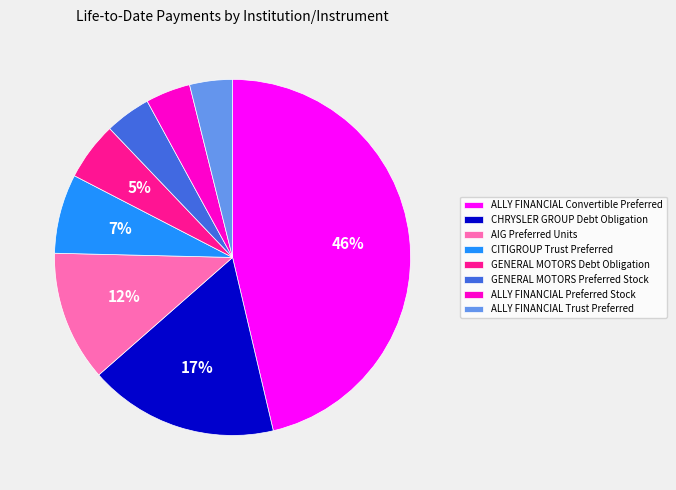

What is the ratio of the value at AIG Preferred Units to the value at ALLY FINANCIAL Convertible Preferred?

0.3